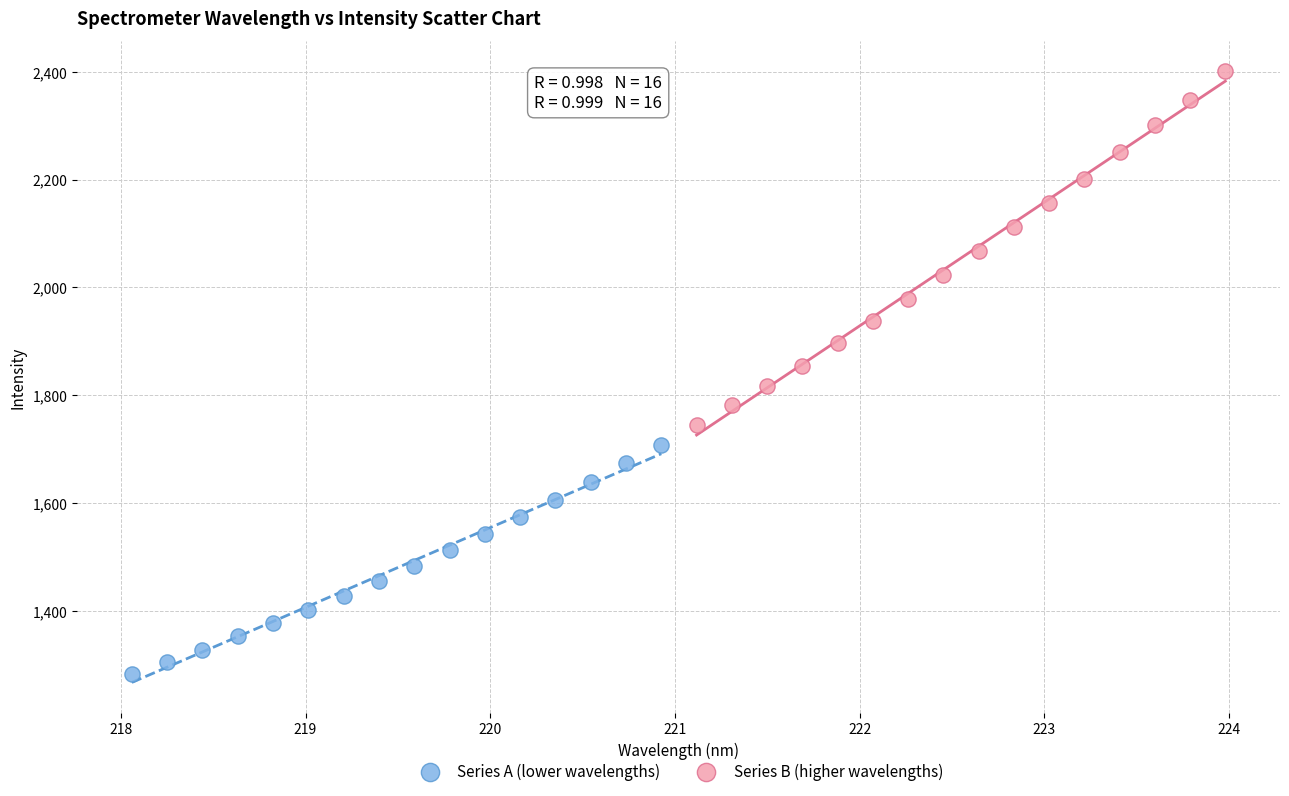

Which series has the largest Y range (max minus min)?

Series B (higher wavelengths)